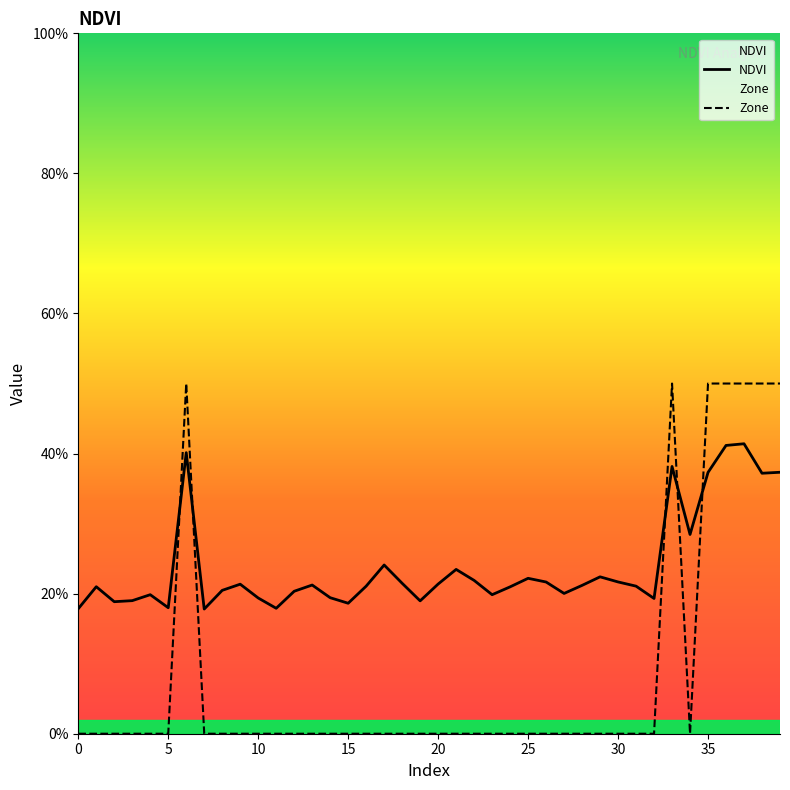

Does the chart display data point markers on the line(s)?

No